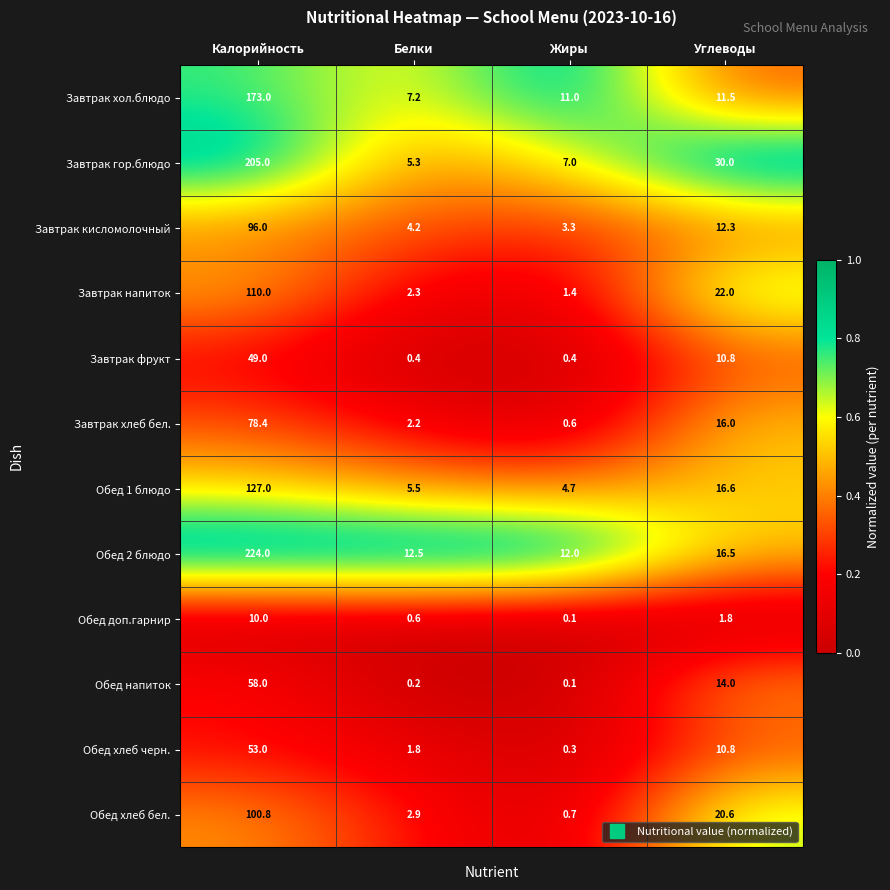

Where does the Завтрак гор.блюдо series first go above 30?

Калорийность